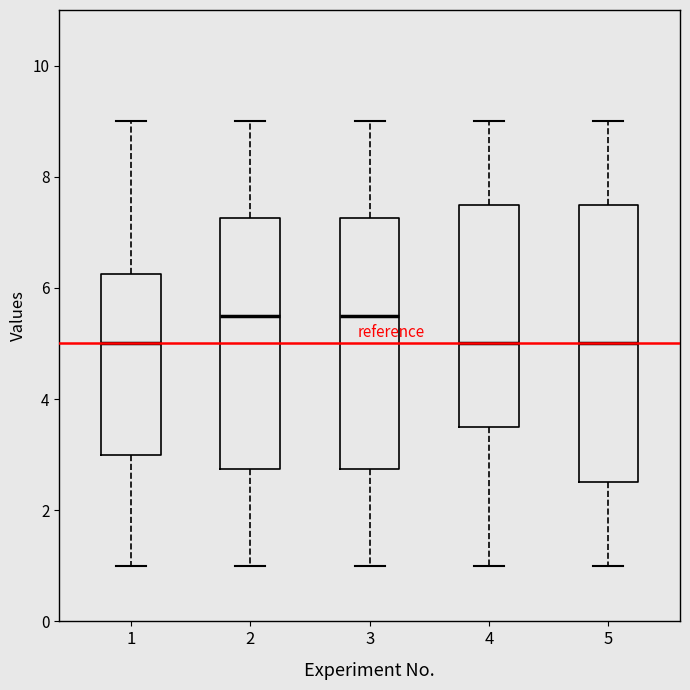

Comparing the boxes themselves (not the whiskers), which one is the tallest?

5